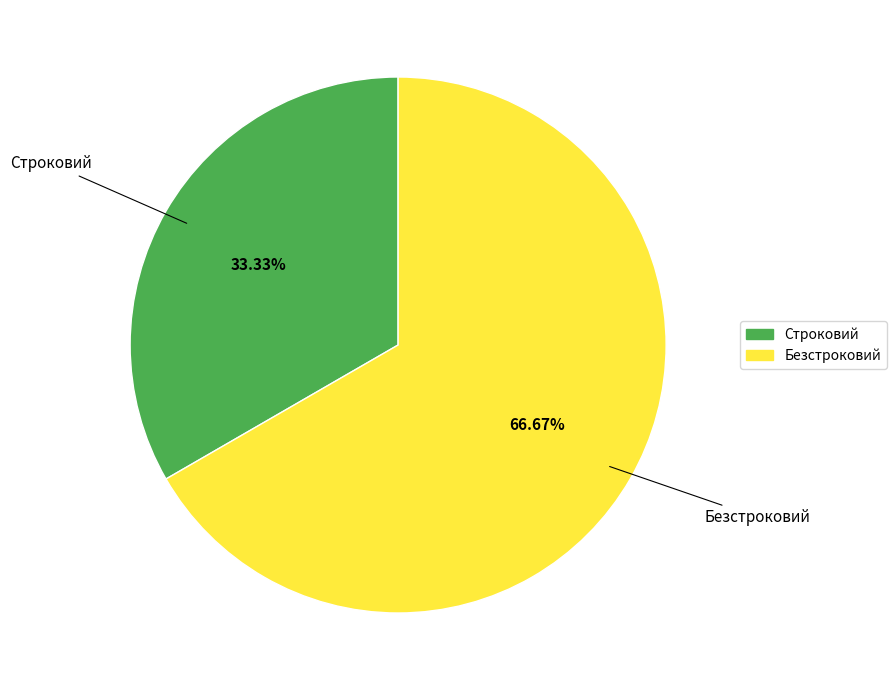

What is the total percentage of Строковий and Безстроковий?

100.0%